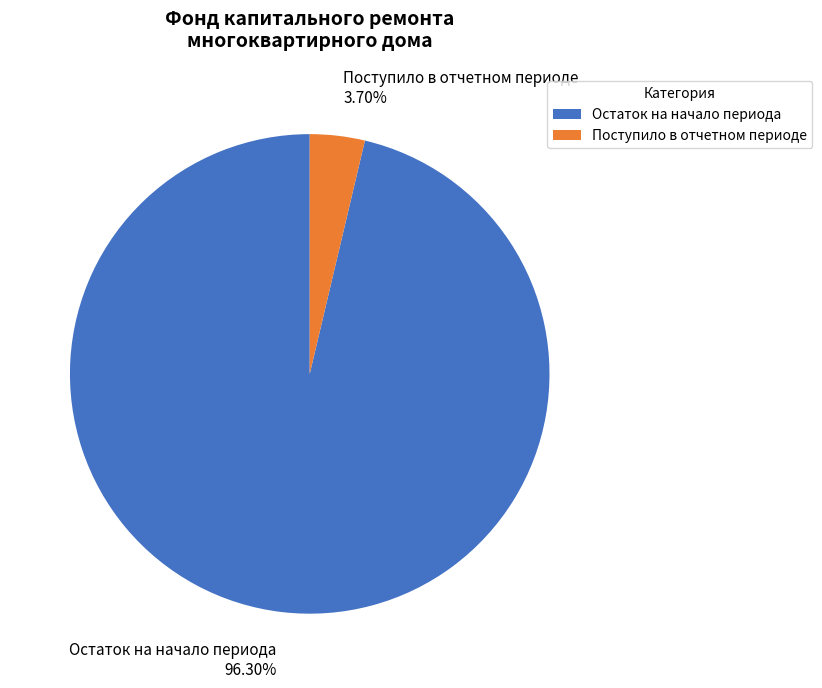

Between Остаток на начало периода and Поступило в отчетном периоде, which is larger?

Остаток на начало периода